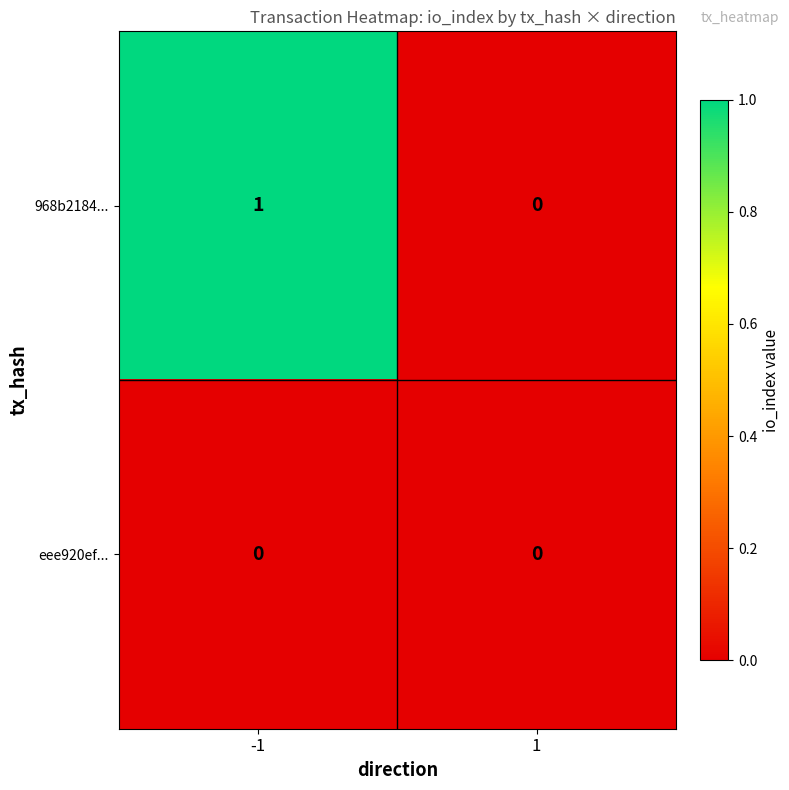

What is the total value across all series at -1?

1